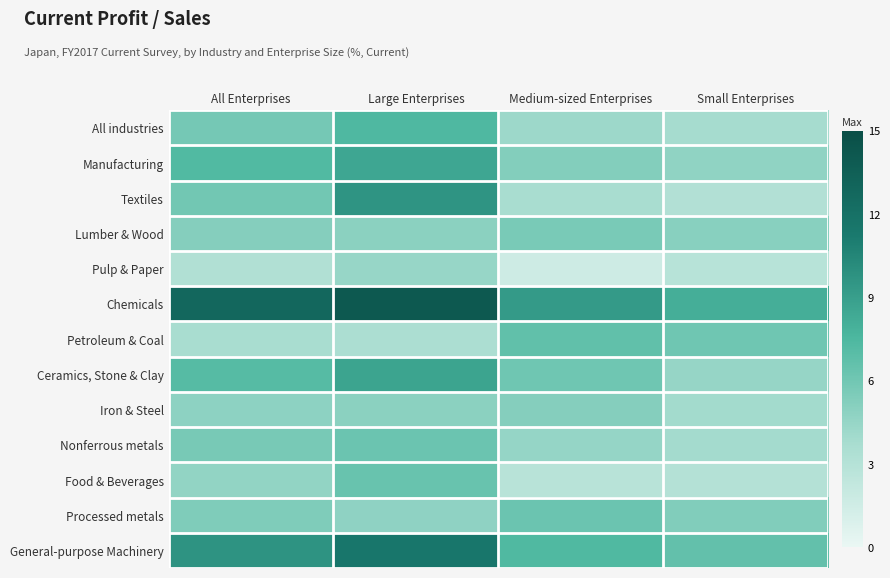

Which label corresponds to the largest value in the chart?

Large Enterprises